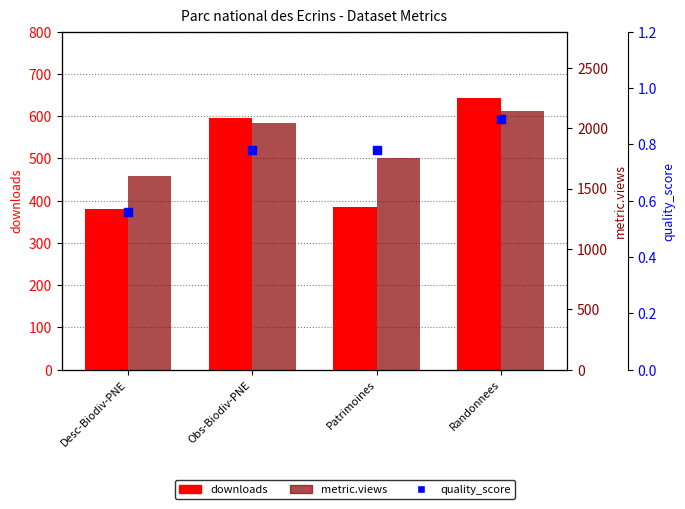

Which series has the largest total across all categories?

metric.views